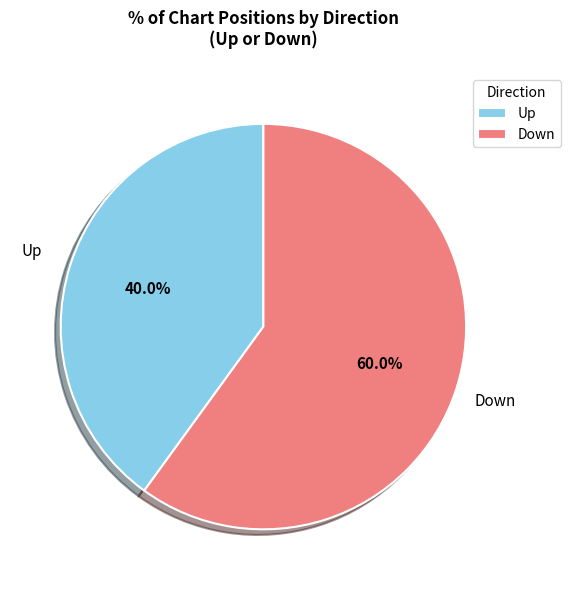

Rank the categories by value from highest to lowest.

Down, Up